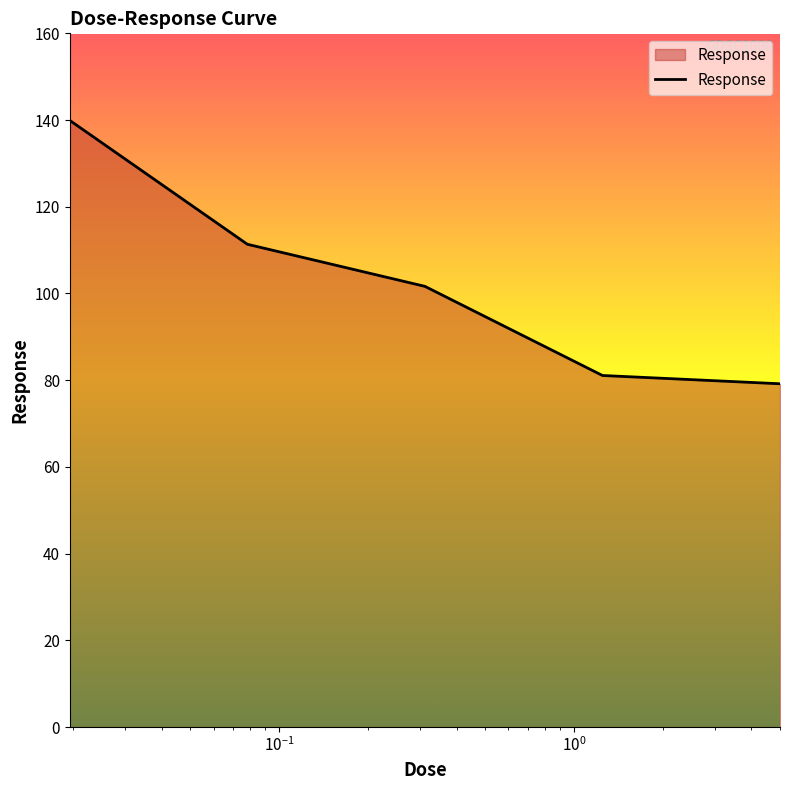

What is the difference between the maximum and minimum values?

60.7